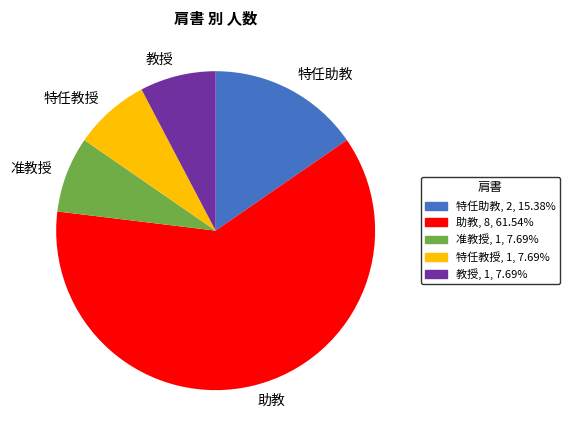

Combined, do 特任助教 and 教授 account for over 50%?

No